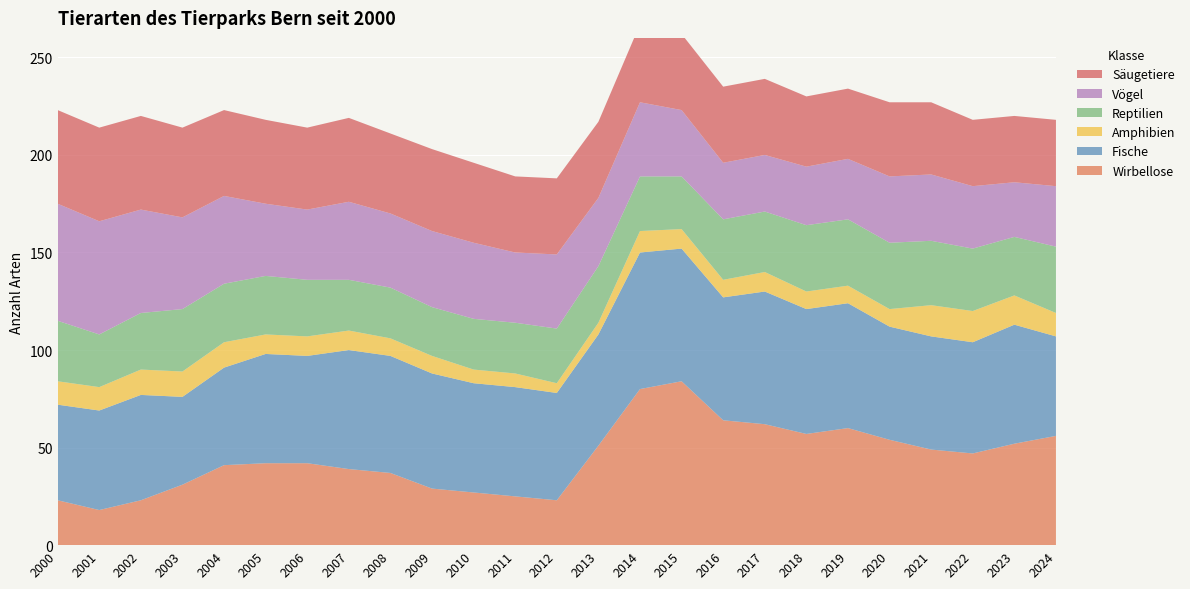

Reading right to left, what are all the values shown in this chart?

Wirbellose: 2024=56	2023=52	2022=47	2021=49	2020=54	2019=60	2018=57	2017=62	2016=64	2015=84	2014=80	2013=51	2012=23	2011=25	2010=27	2009=29	2008=37	2007=39	2006=42	2005=42	2004=41	2003=31	2002=23	2001=18	2000=23
Fische: 2024=51	2023=61	2022=57	2021=58	2020=58	2019=64	2018=64	2017=68	2016=63	2015=68	2014=70	2013=57	2012=55	2011=56	2010=56	2009=59	2008=60	2007=61	2006=55	2005=56	2004=50	2003=45	2002=54	2001=51	2000=49
Amphibien: 2024=12	2023=15	2022=16	2021=16	2020=9	2019=9	2018=9	2017=10	2016=9	2015=10	2014=11	2013=6	2012=5	2011=7	2010=7	2009=9	2008=9	2007=10	2006=10	2005=10	2004=13	2003=13	2002=13	2001=12	2000=12
Reptilien: 2024=34	2023=30	2022=32	2021=33	2020=34	2019=34	2018=34	2017=31	2016=31	2015=27	2014=28	2013=29	2012=28	2011=26	2010=26	2009=25	2008=26	2007=26	2006=29	2005=30	2004=30	2003=32	2002=29	2001=27	2000=31
Vögel: 2024=31	2023=28	2022=32	2021=34	2020=34	2019=31	2018=30	2017=29	2016=29	2015=34	2014=38	2013=35	2012=38	2011=36	2010=39	2009=39	2008=38	2007=40	2006=36	2005=37	2004=45	2003=47	2002=53	2001=58	2000=60
Säugetiere: 2024=34	2023=34	2022=34	2021=37	2020=38	2019=36	2018=36	2017=39	2016=39	2015=39	2014=40	2013=39	2012=39	2011=39	2010=41	2009=42	2008=41	2007=43	2006=42	2005=43	2004=44	2003=46	2002=48	2001=48	2000=48